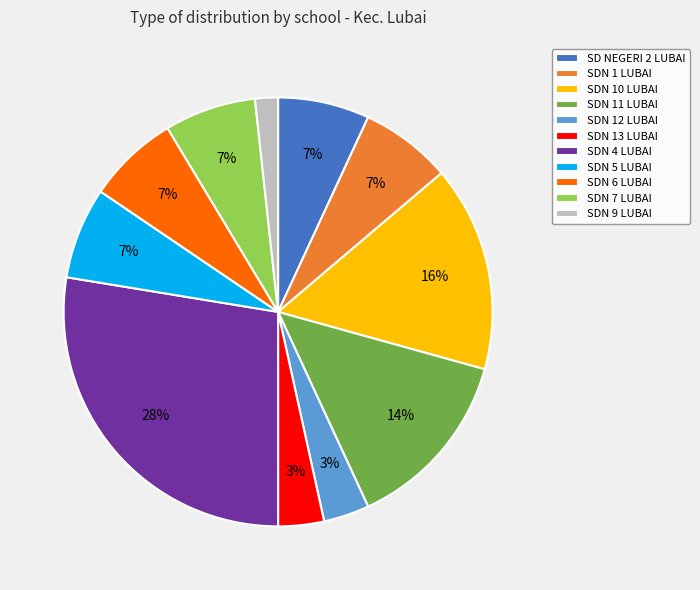

Is there any slice that represents more than half of the pie?

No